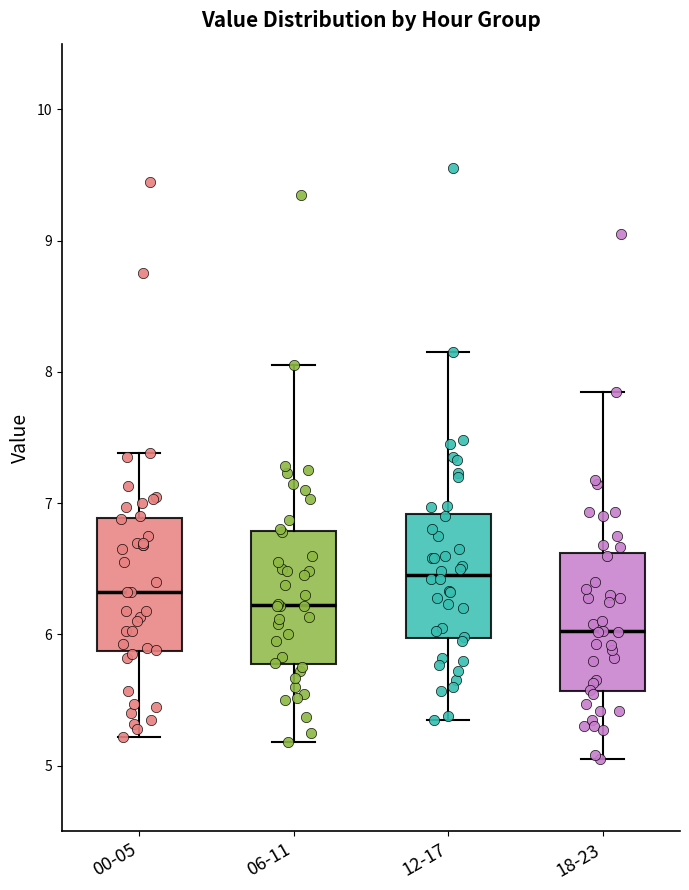

Which box's median line is the highest?

12-17